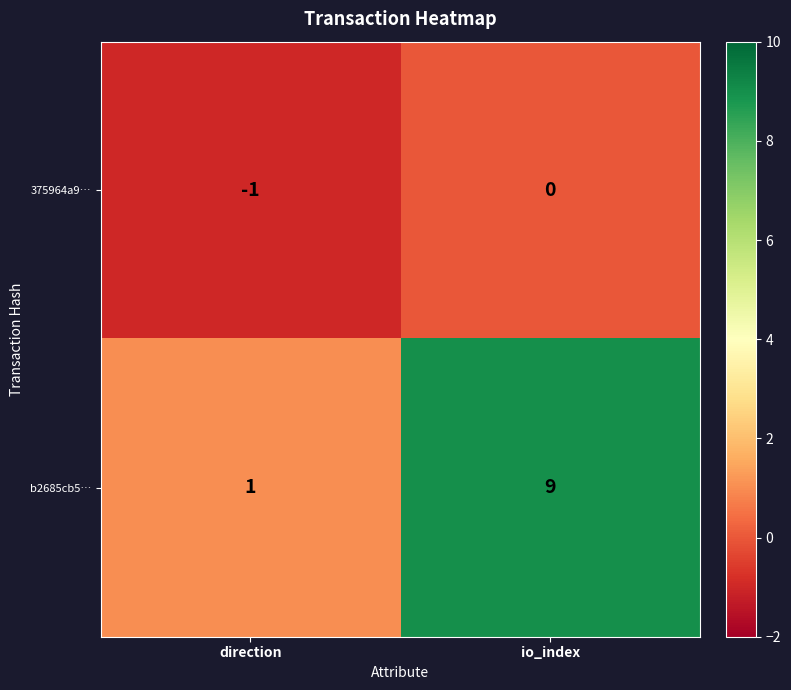

What is the difference between the b2685cb5… values at io_index and direction?

8